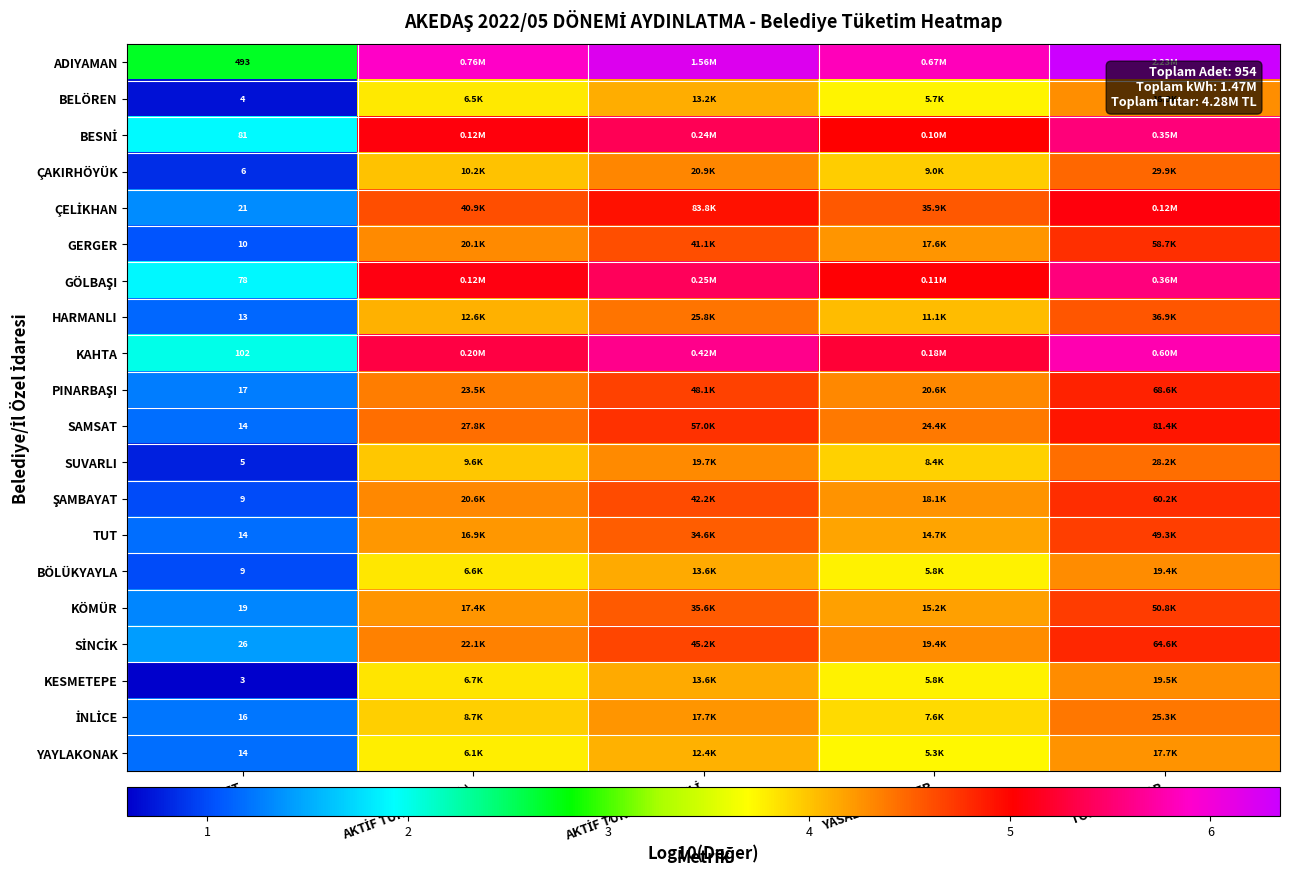

The row_14 series shows 3.8 at AKTİF TÜKETİM (kWh). True or false?

True